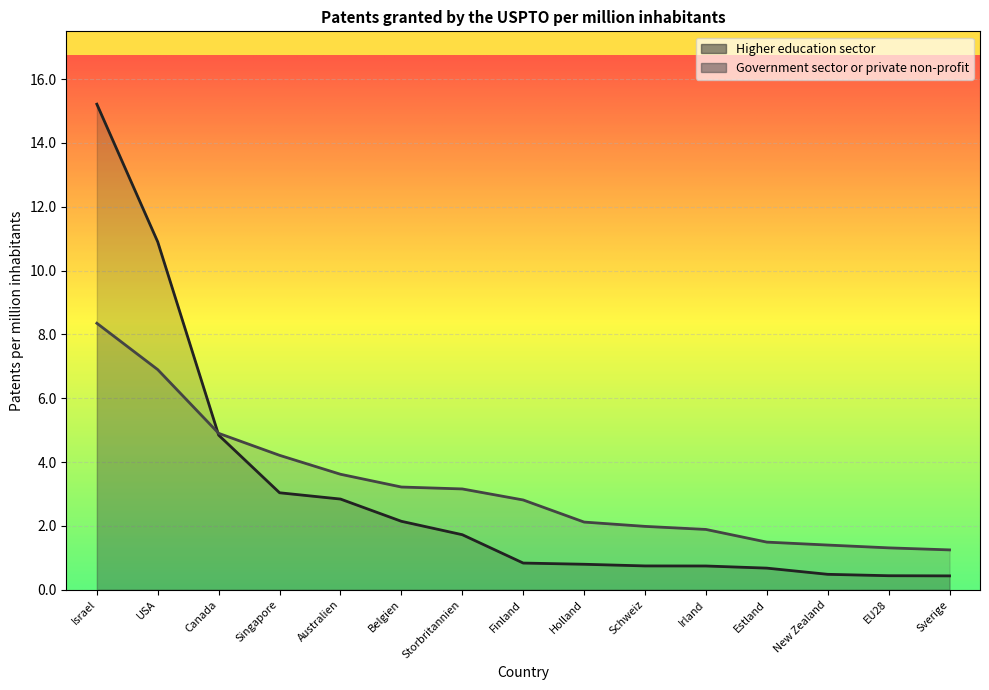

Which series has the widest spread of values?

Higher education sector